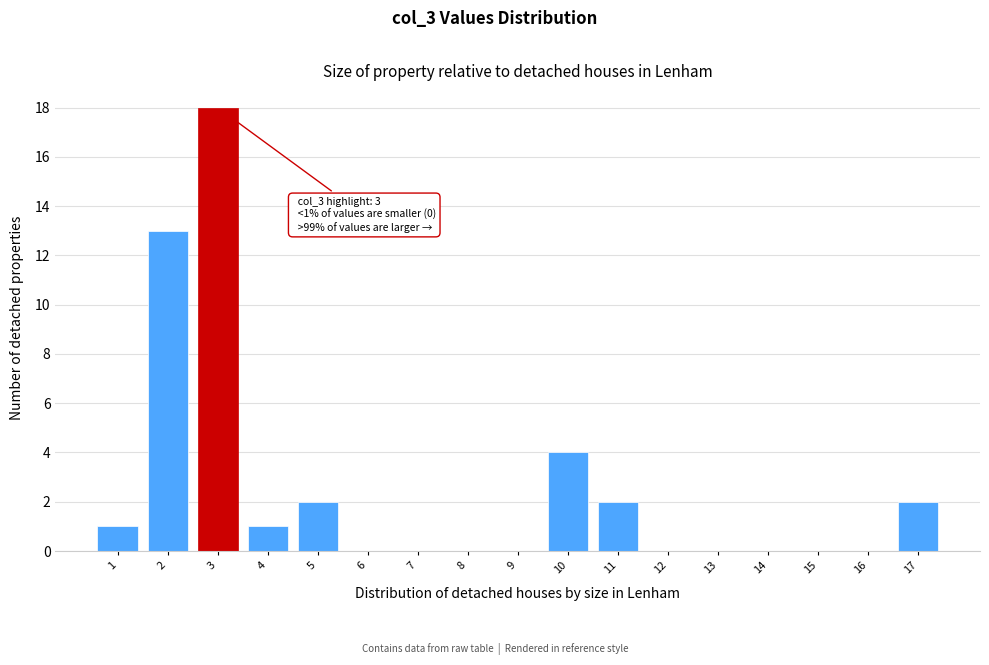

Reading right to left, transcribe all the data shown in this chart.

17=2	16=0	15=0	14=0	13=0	12=0	11=2	10=4	9=0	8=0	7=0	6=0	5=2	4=1	3=18	2=13	1=1